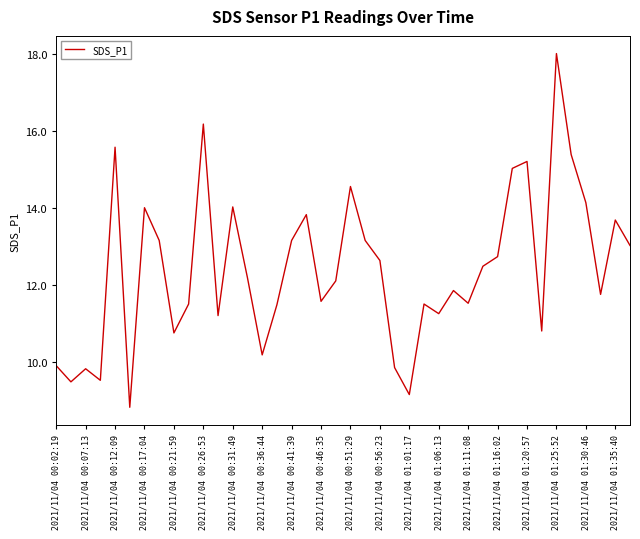

What is the smallest value displayed?

8.8